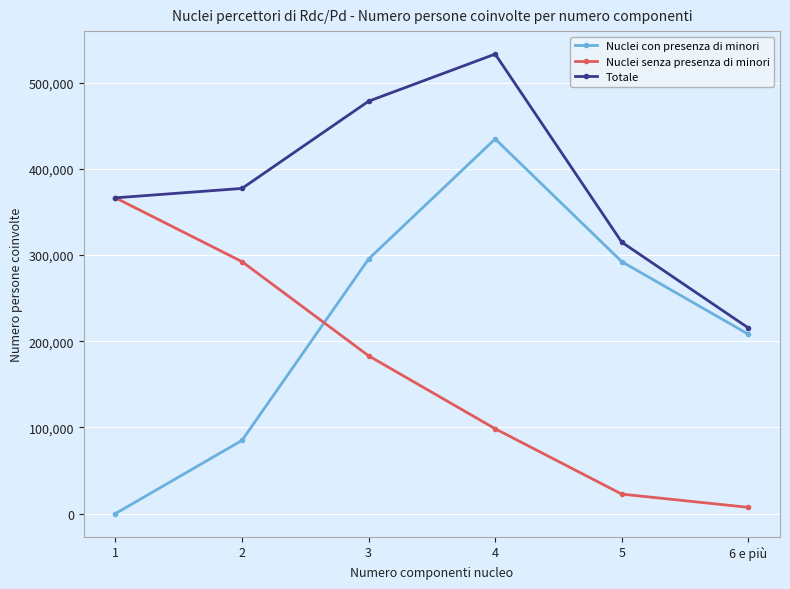

The value of Totale at 3 is 478317. True or false?

True